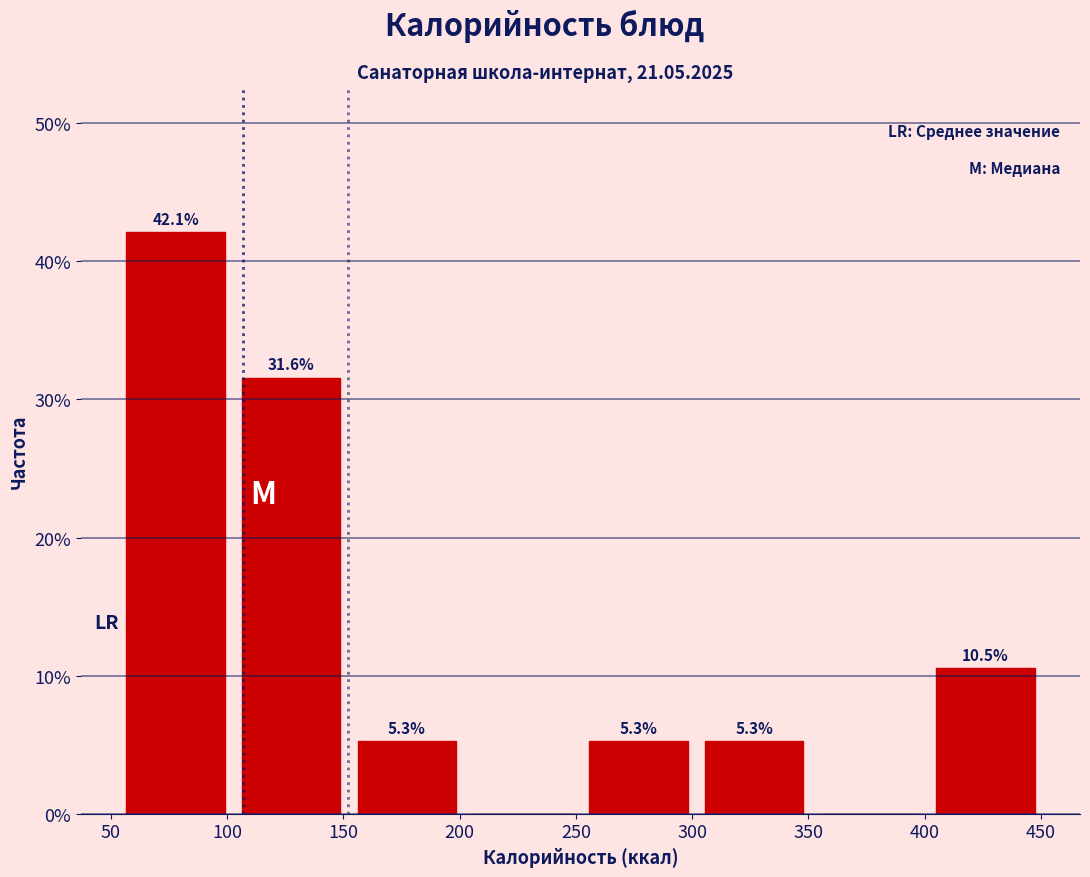

Which range on the x-axis has the tallest bar?

55 to 105